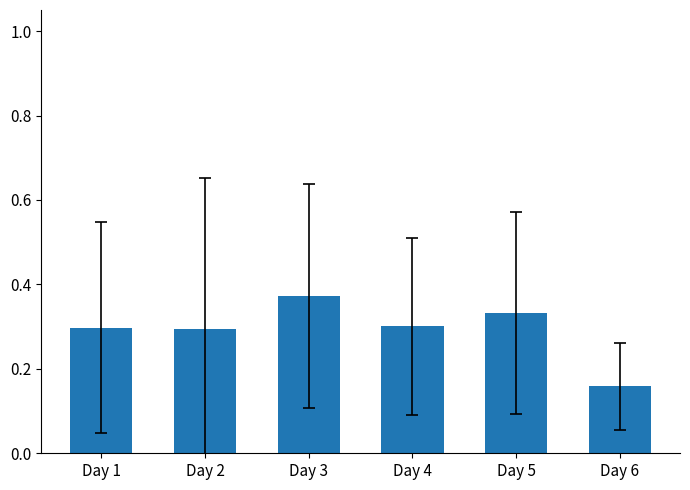

Which label corresponds to the smallest value in the chart?

Day 6